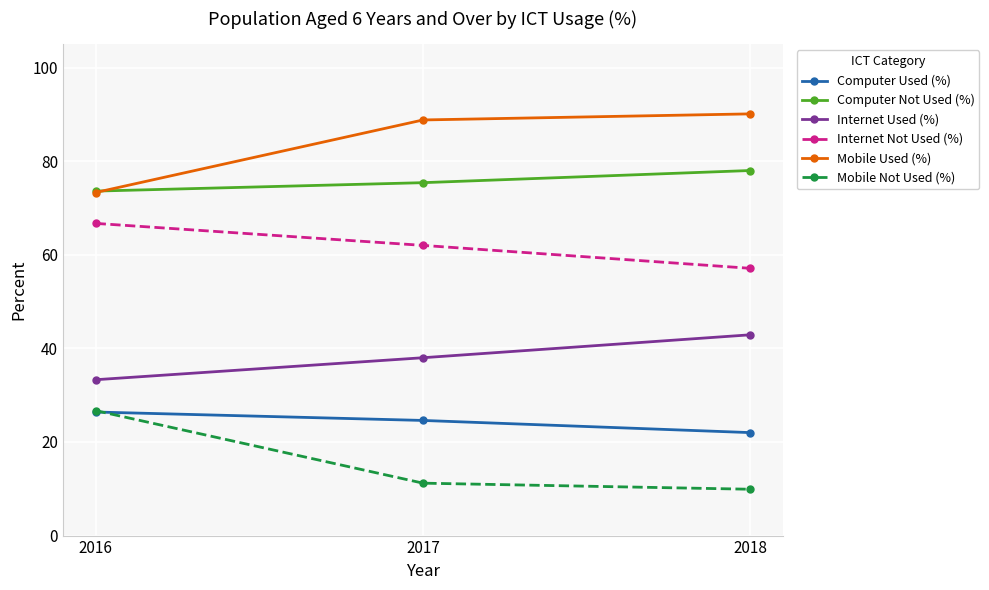

True or false: Computer Not Used (%) has a value of 78.0 at 2018.

True